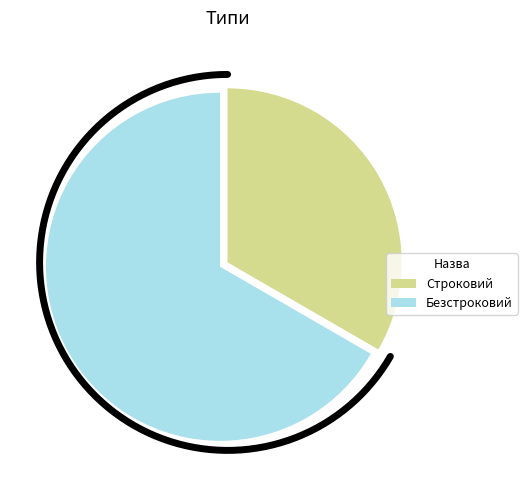

What is the smallest slice in the pie chart?

Строковий